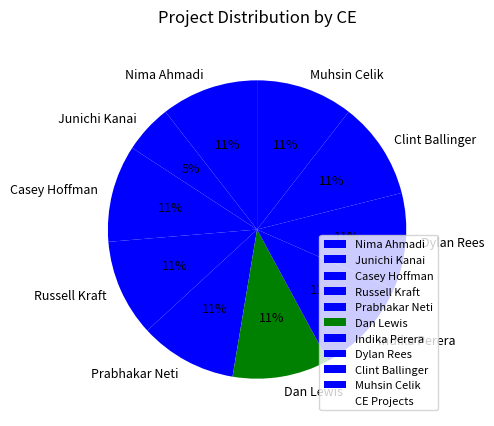

How many slices are in this pie chart?

10